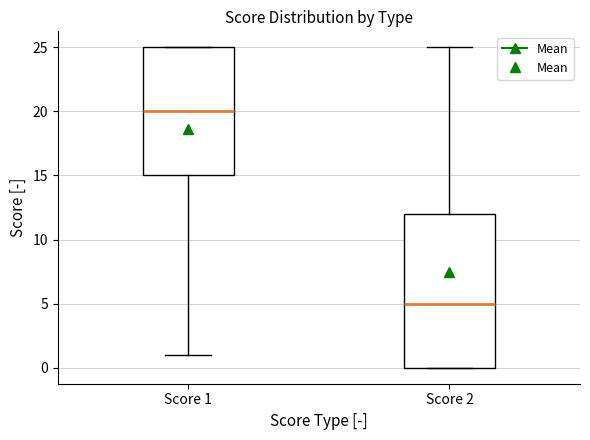

Reading left to right, transcribe this box plot: for each box, give where its median line is, the range the box spans, and where its two whiskers end, as read against the y-axis. The values are not printed on the chart, so give them approximately, as read against the axis.

Score 1: median 20, box 15 to 25, whiskers 1 to 25
Score 2: median 5, box 0 to 12, whiskers 0 to 25